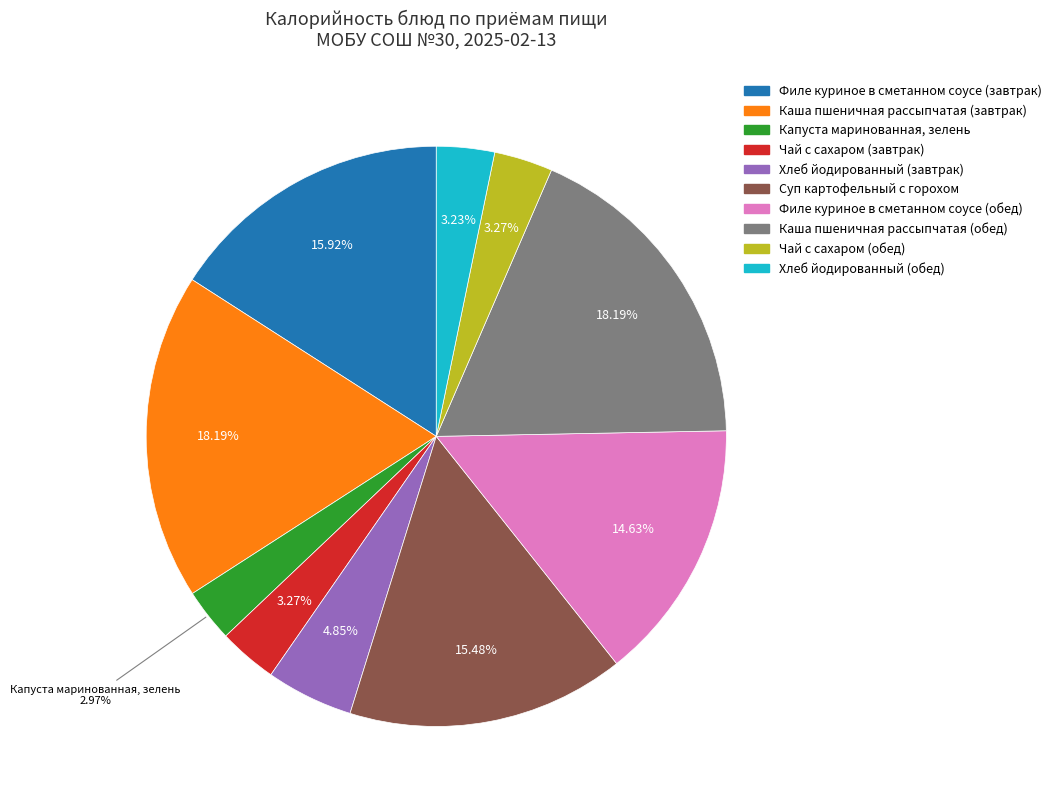

How much of the chart is everything except Филе куриное в сметанном соусе (обед)?

85.4%